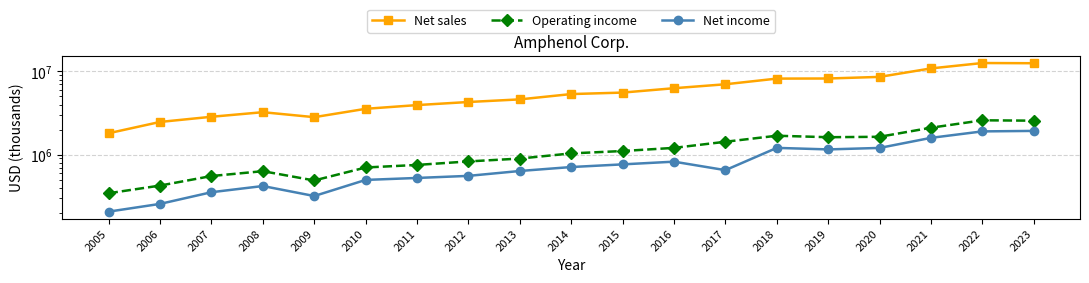

Which has a higher value, 2012 or 2023?

2023